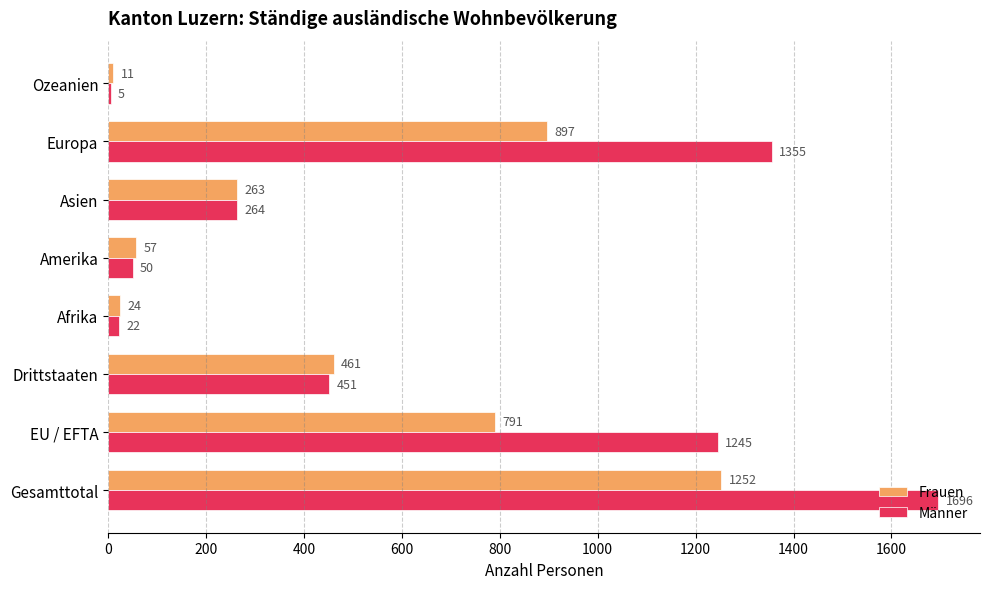

Which series changed the most between Drittstaaten and Asien?

Frauen